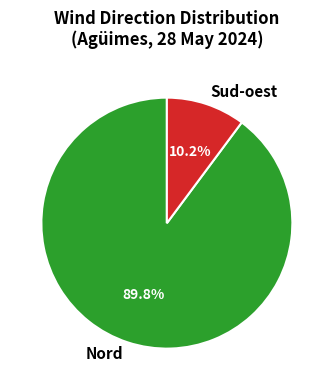

To the nearest percent, what percentage of the pie is Nord?

90%